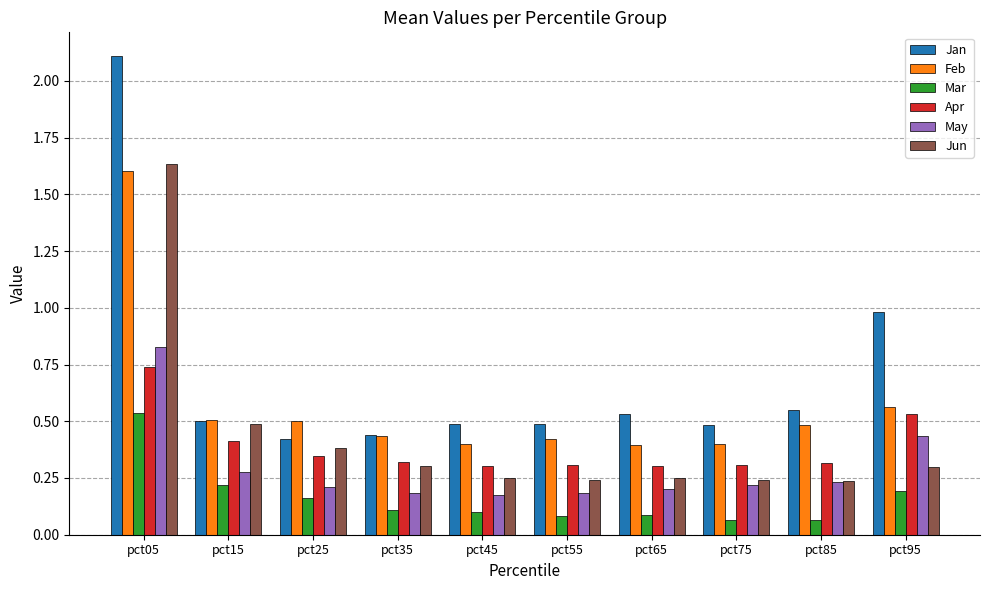

Which series has the widest spread of values?

Jan